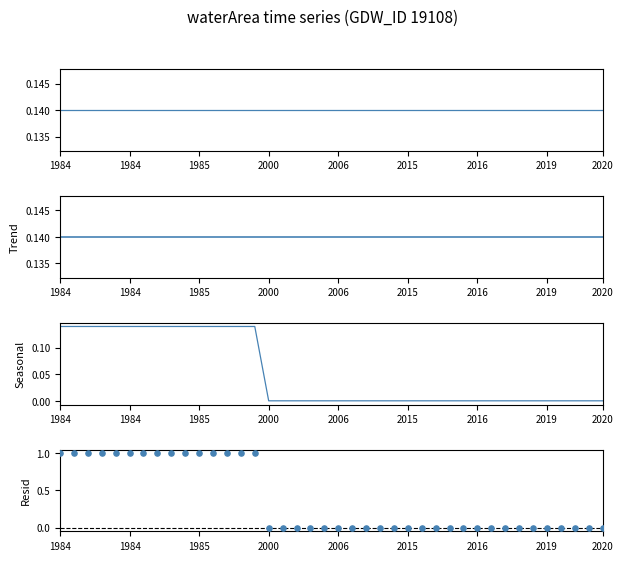

Is the value of waterArea at 21 greater than the value of Resid at 1984?

No